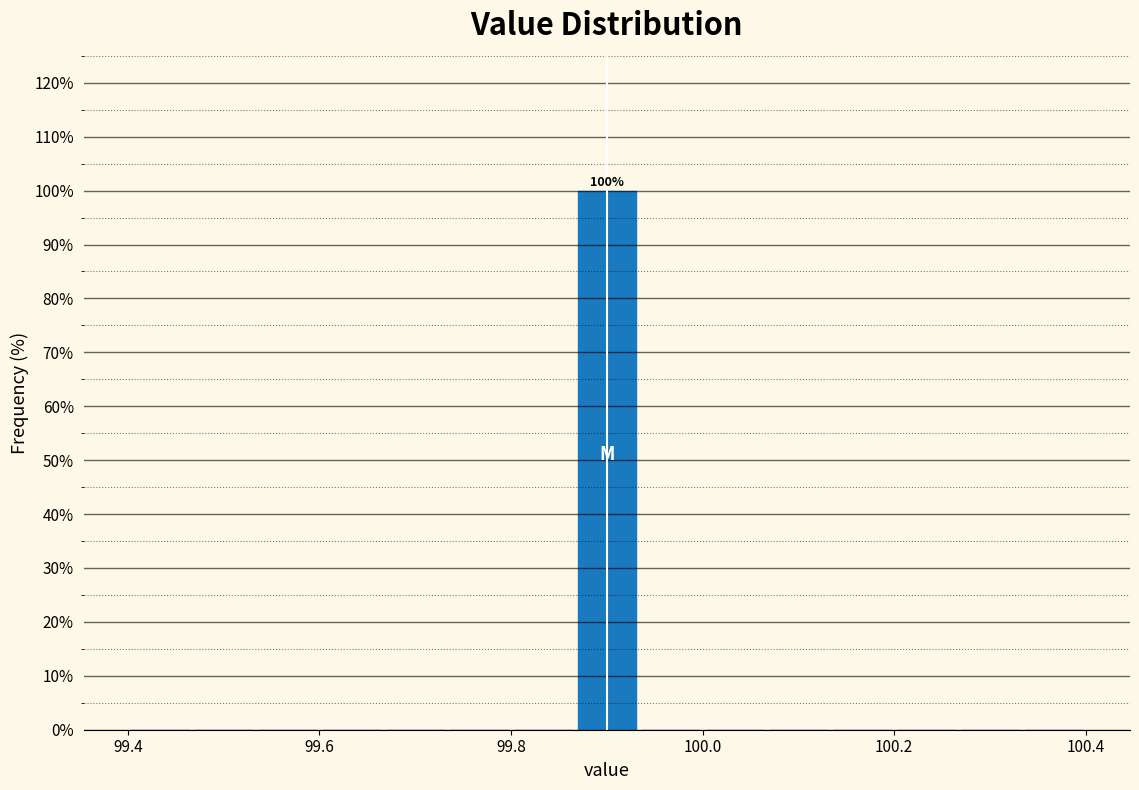

Read against the x-axis, roughly where is the centre of the tallest bar?

99.90